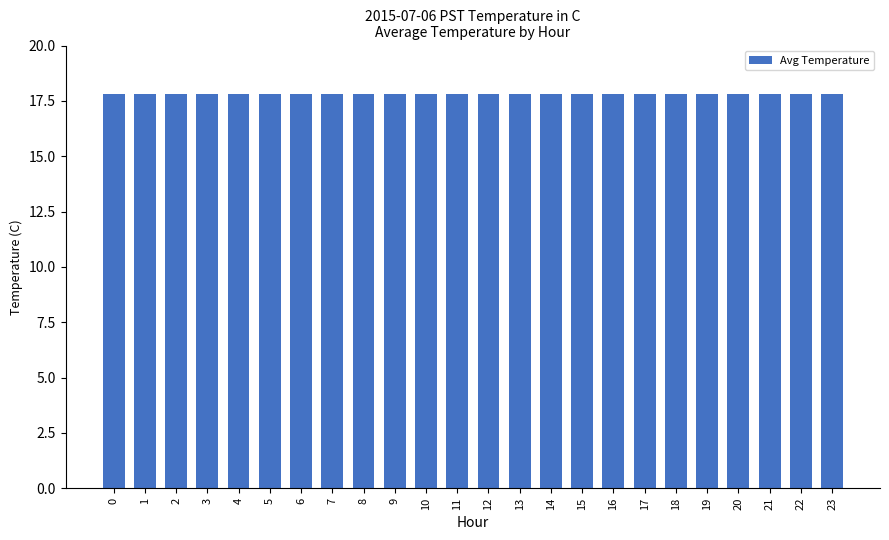

The chart shows a value of 26.5 at 10. True or false?

False